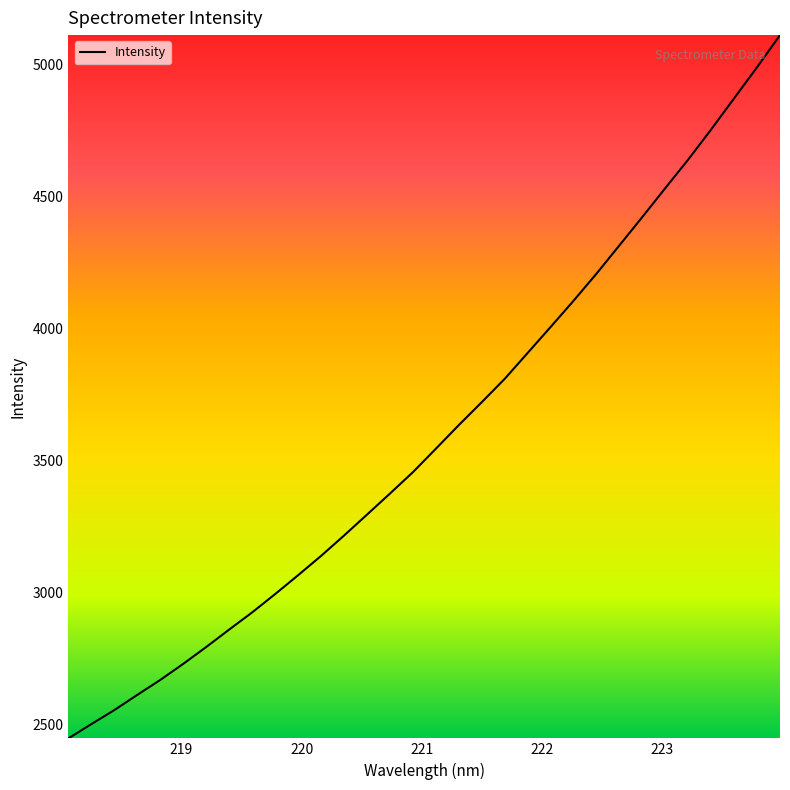

What is the difference between the maximum and minimum values?

2665.9